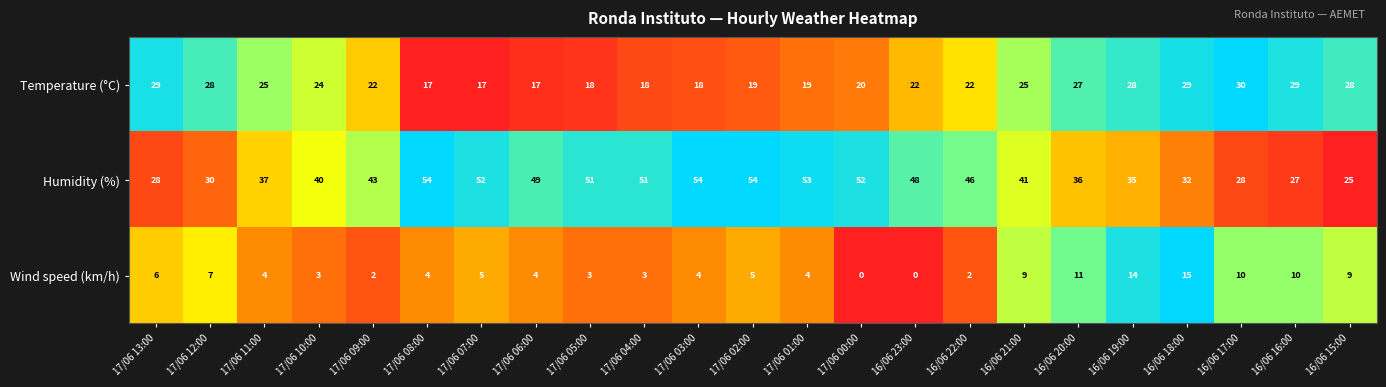

What is the highest value of the Wind speed (km/h) series?

15